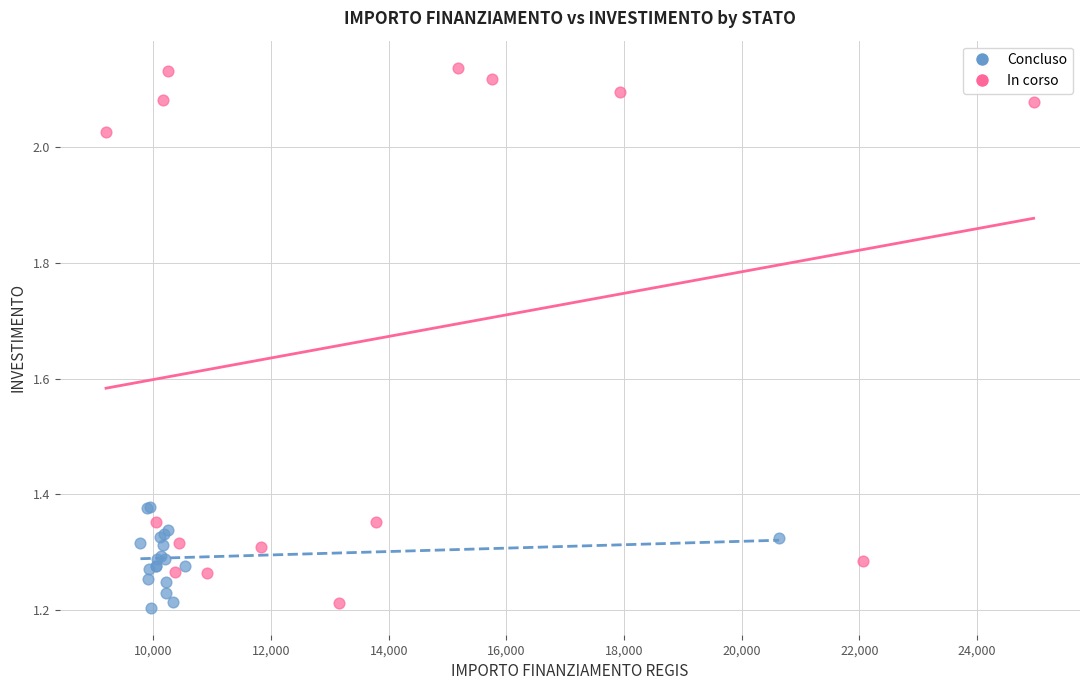

Which series has the widest spread of Y values?

In corso